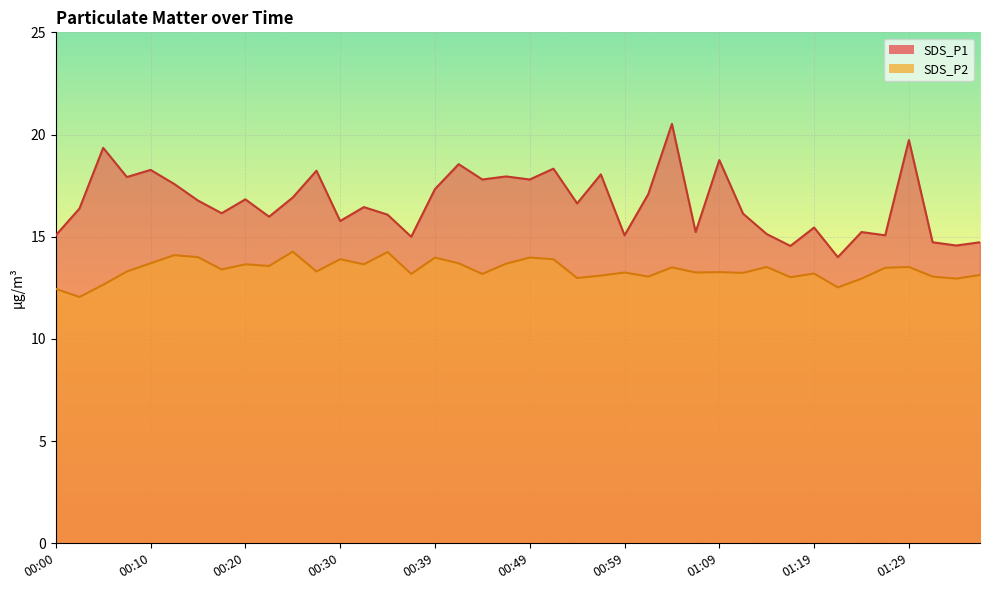

True or false: SDS_P1 has a value of 4.4 at 00:32.

False